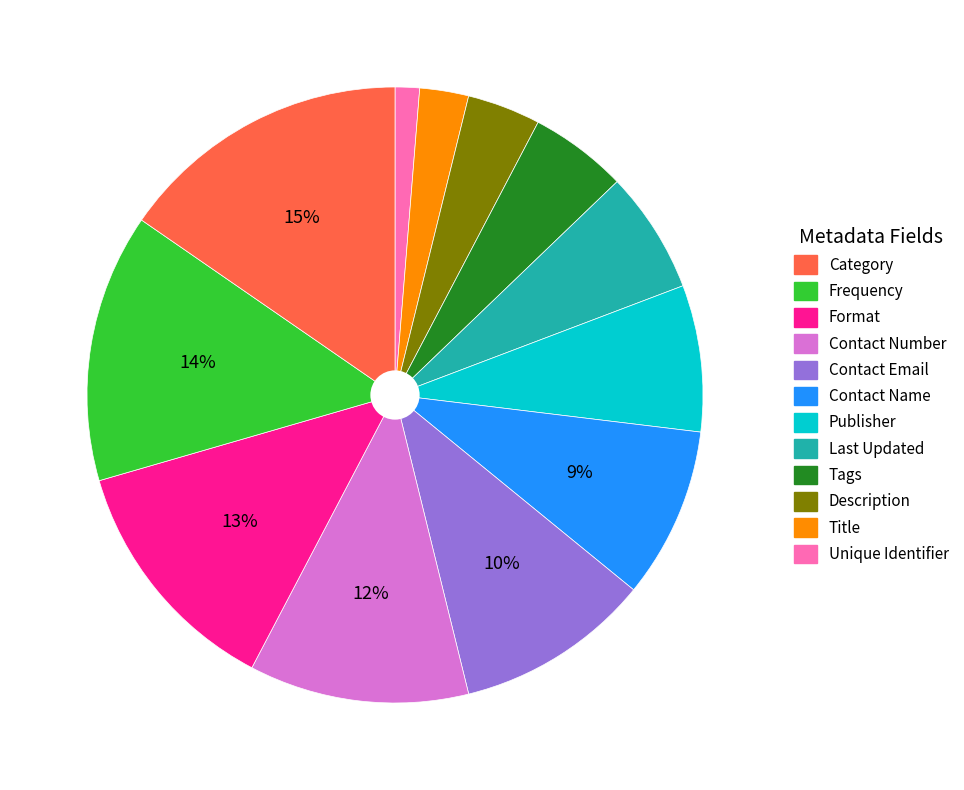

To the nearest percent, what is the difference between the largest and smallest slice percentages?

14%